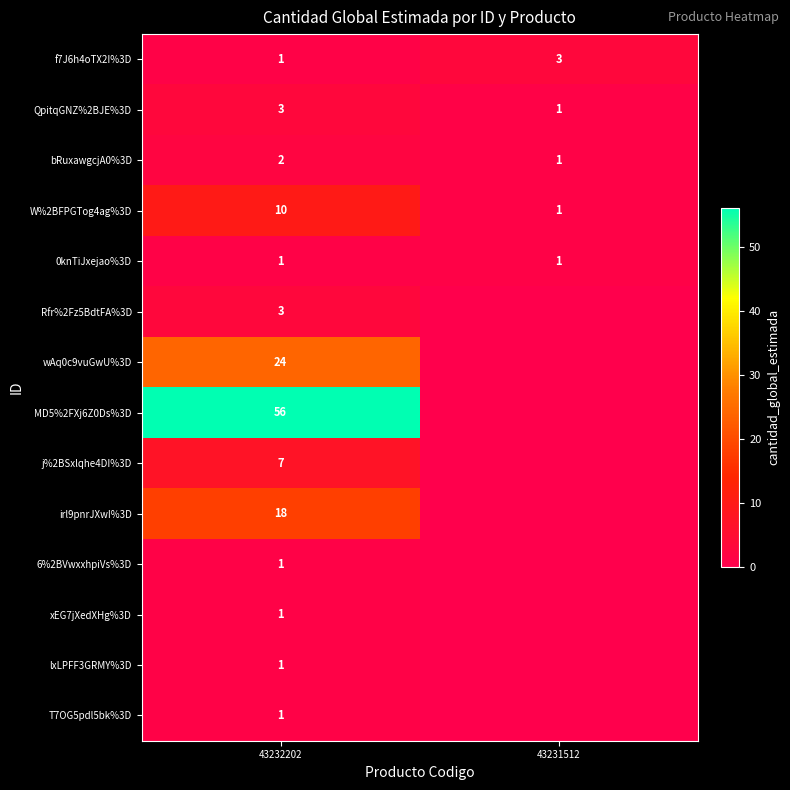

Between 43231512 and 43232202, which is larger?

43231512